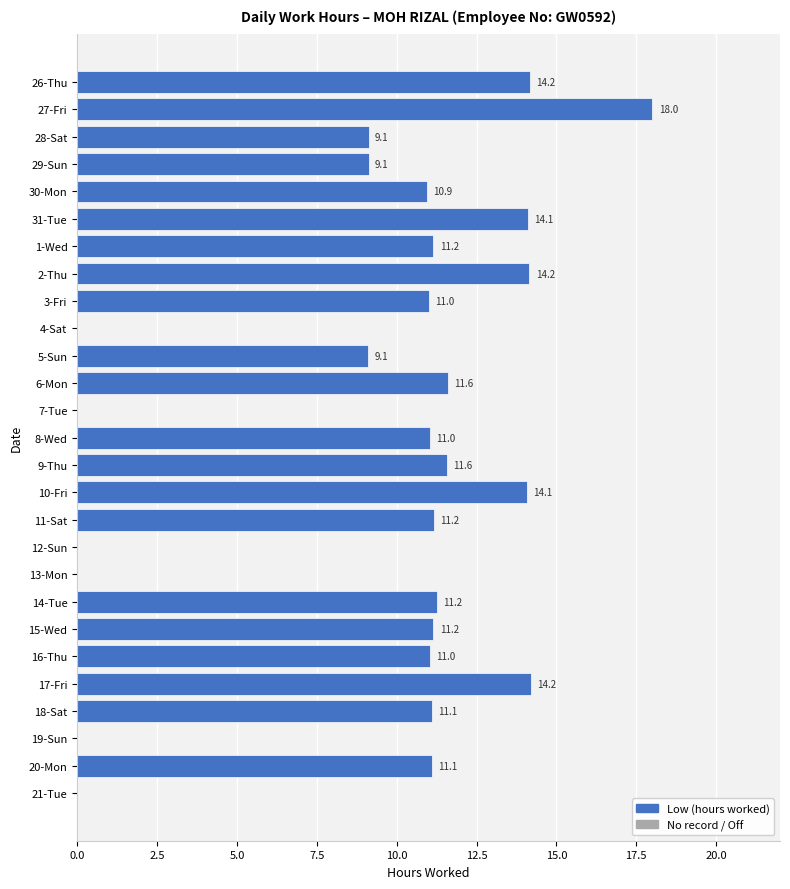

What is the maximum value shown in the chart?

18.0